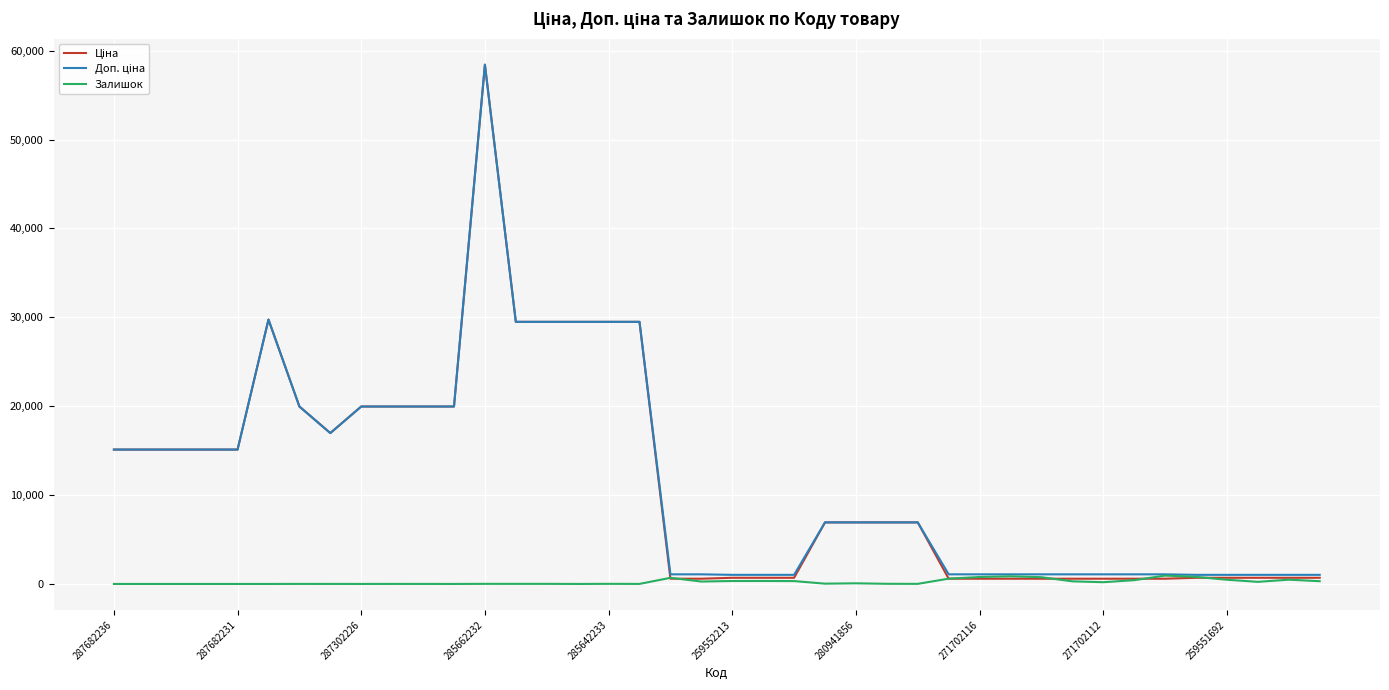

Between which two adjacent categories do Ціна and Залишок first intersect?

17 and 18